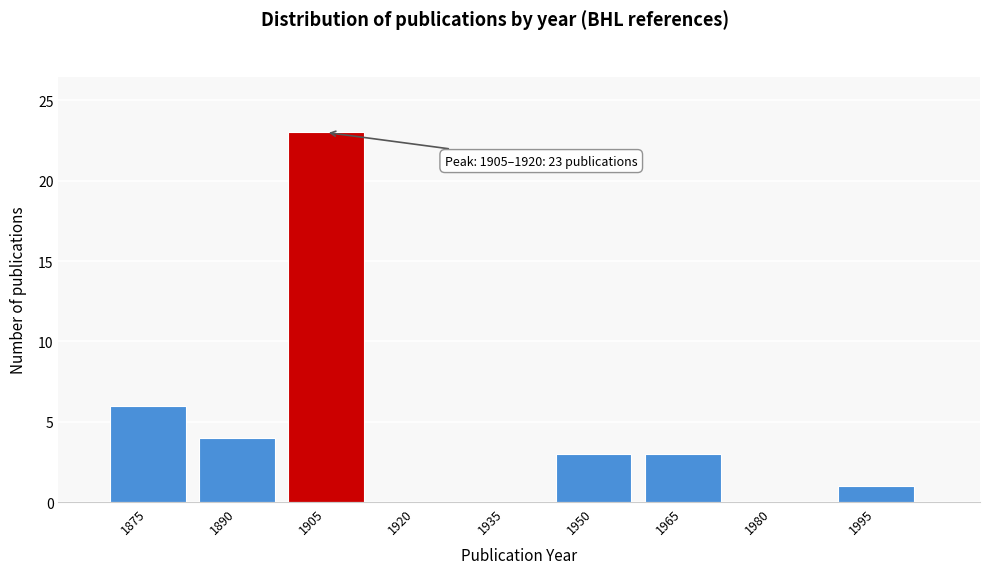

Reading left to right, extract all data points from this chart.

1875=6	1890=4	1905=23	1920=0	1935=0	1950=3	1965=3	1980=0	1995=1